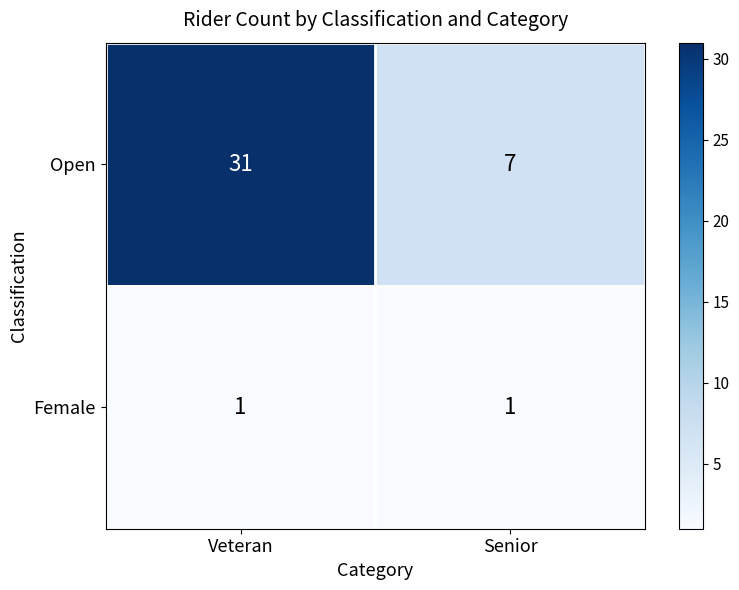

Reading left to right, what are all the values shown in this chart?

Open: 31	7
Female: 1	1